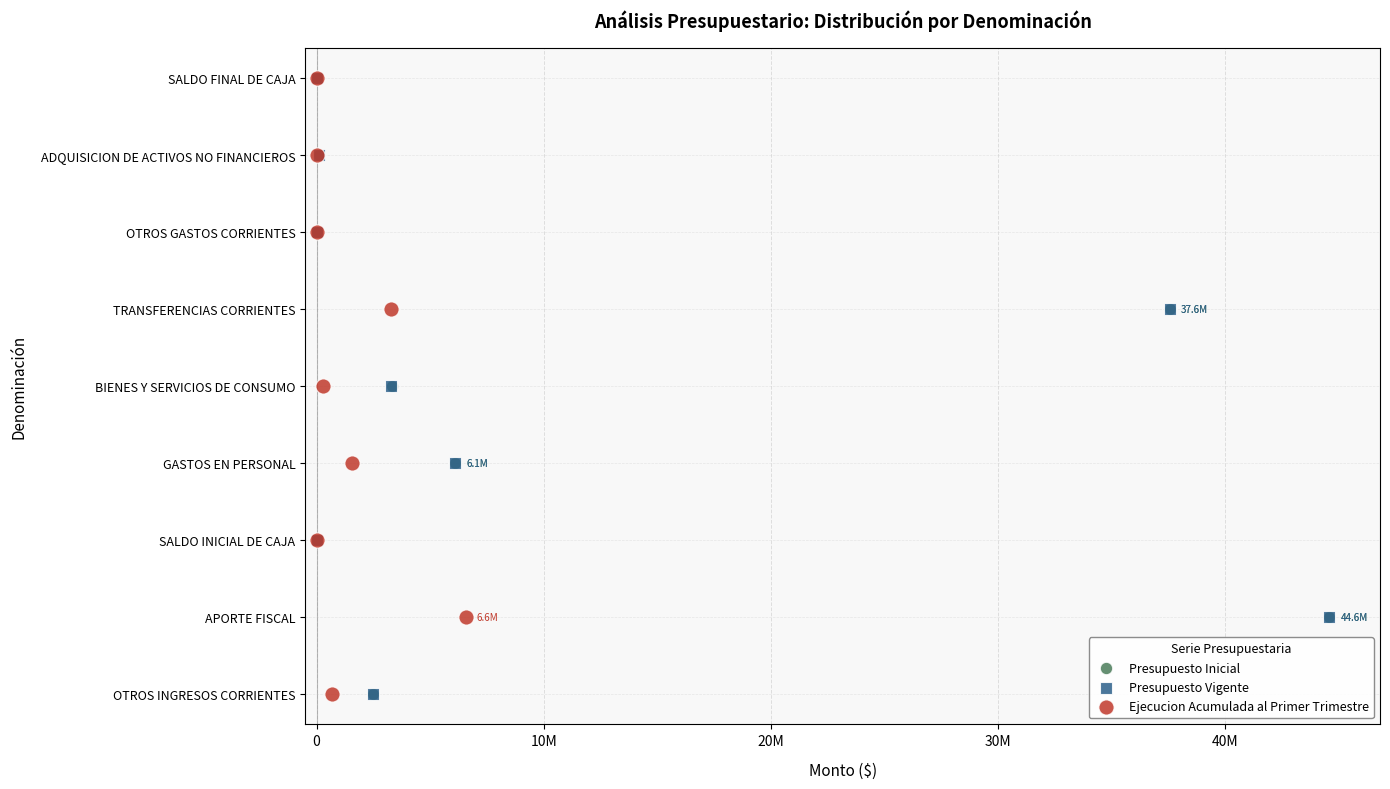

What are all the series names shown in the legend?

Presupuesto Inicial, Presupuesto Vigente, Ejecucion Acumulada al Primer Trimestre